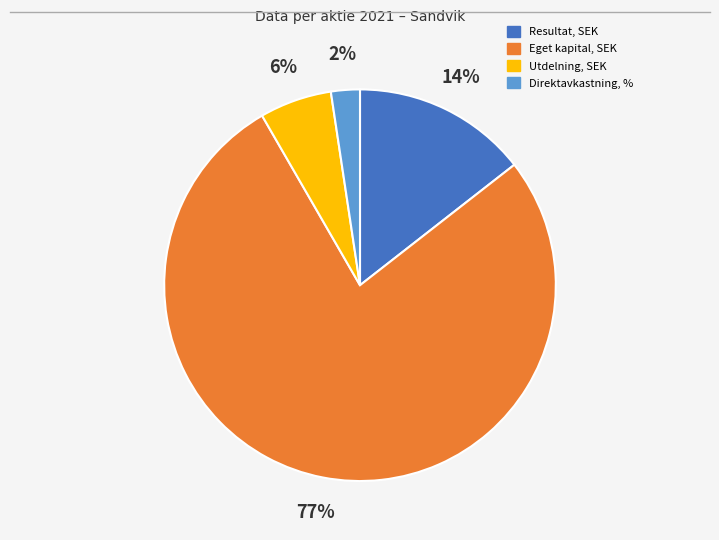

Combined, do Utdelning, SEK and Direktavkastning, % account for over 50%?

No